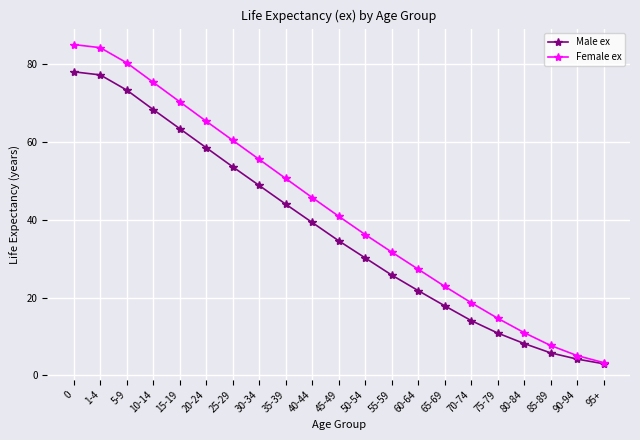

What is the value of the Female ex point at the 4th from the left?

75.3